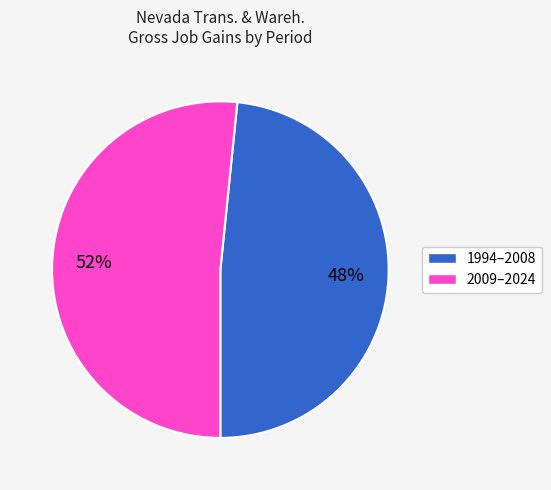

To the nearest percent, what is the average slice percentage?

50%